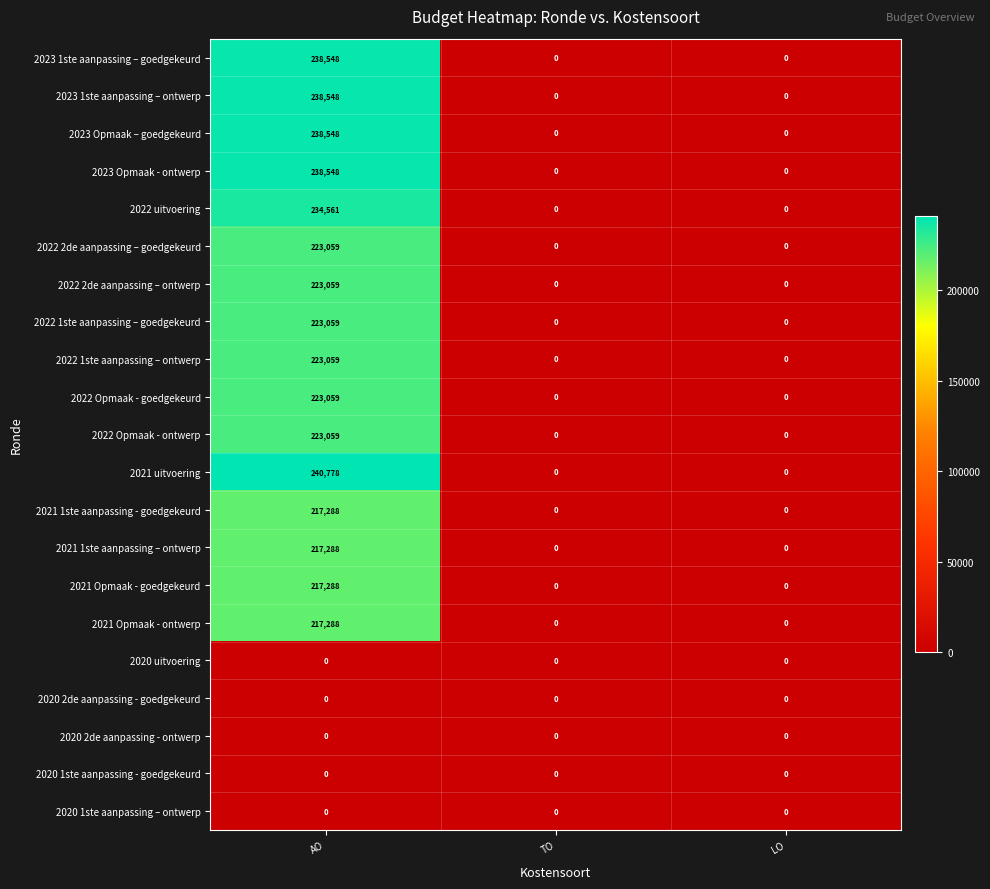

What is the total value across all series at AO?

3637037